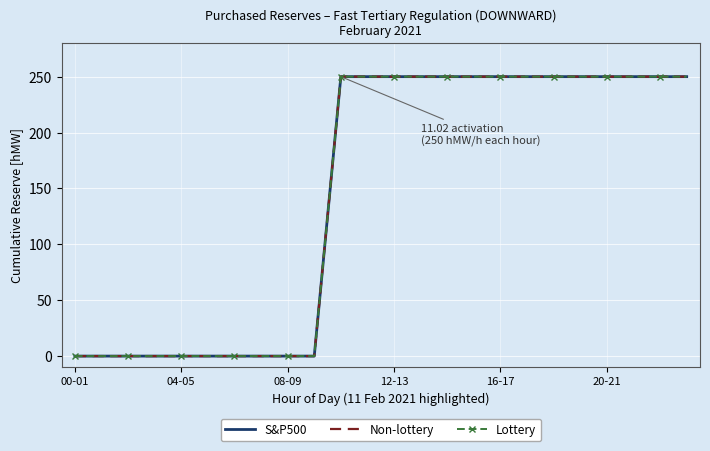

List the series in order of their peak value, highest first.

S&P500, Non-lottery, Lottery